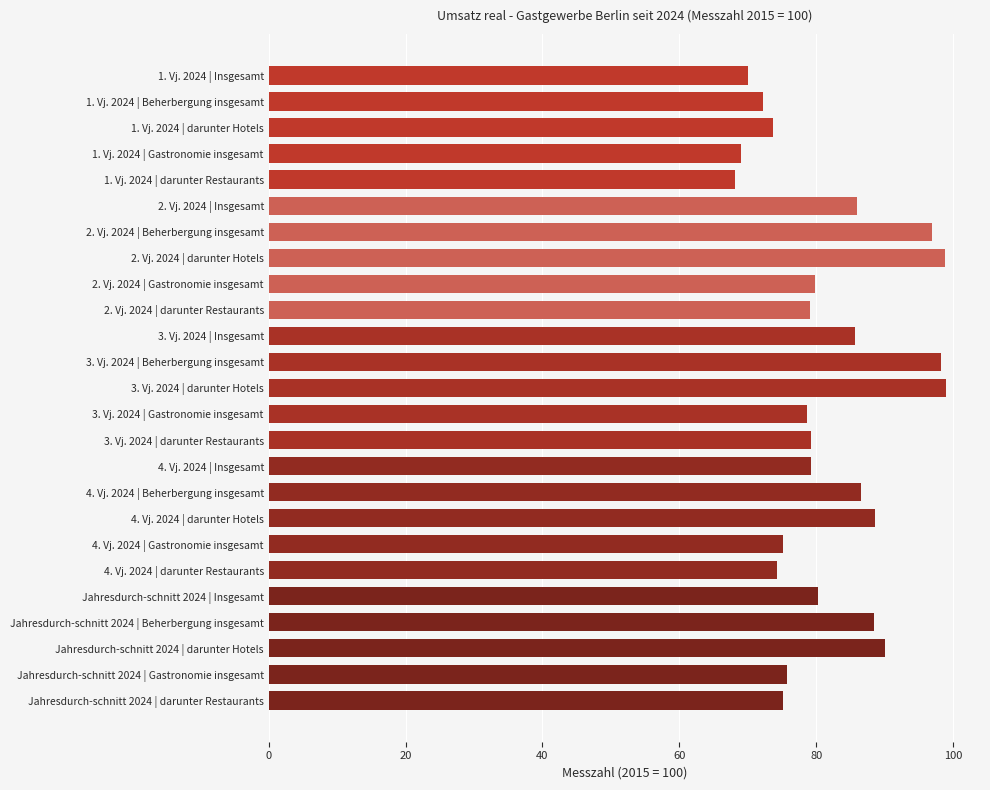

Is it true that the value at 4. Vj. 2024 | darunter Restaurants is 19.5?

False